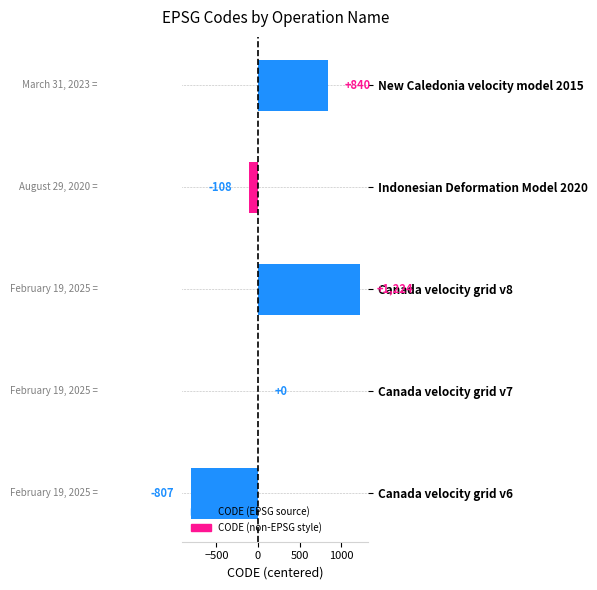

Reading bottom to top, list all the values displayed in this chart.

Canada velocity grid v6=-807	Canada velocity grid v7=0	Canada velocity grid v8=1224	Indonesian Deformation Model 2020=-108	New Caledonia velocity model 2015=840